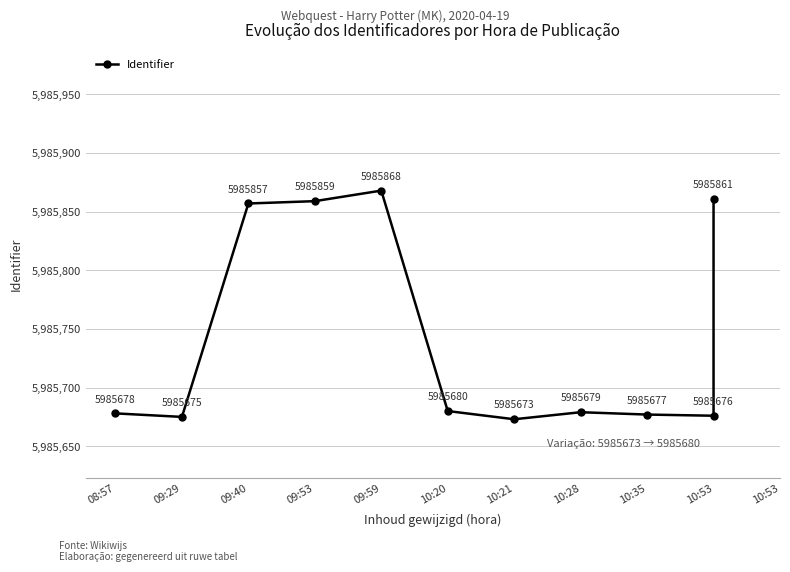

What is the sum of the values at 10:35 and 08:57?

11971355